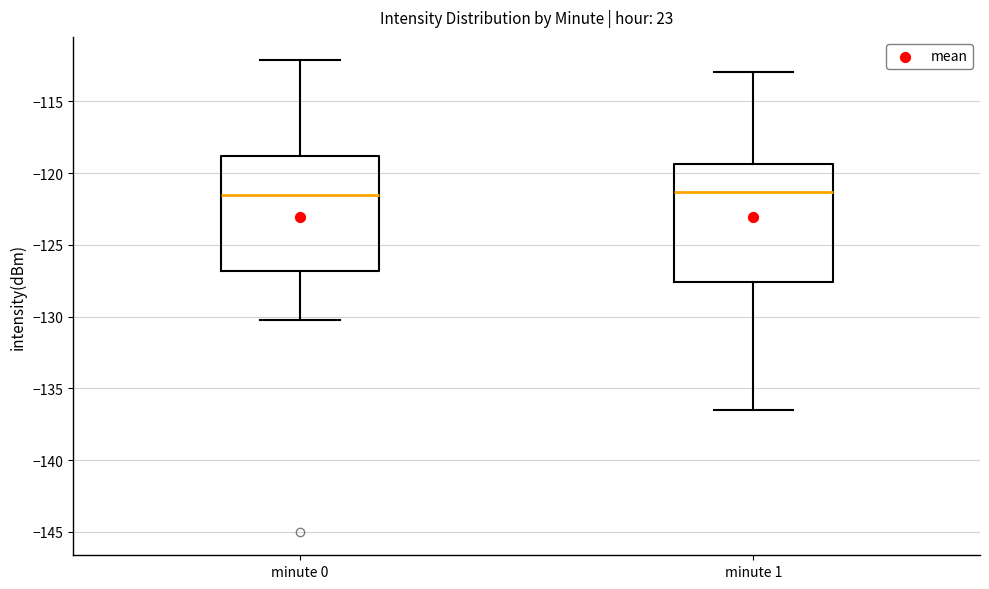

Reading left to right, read every box against the y-axis: the position of its median line, the range the box covers, and the ends of its whiskers. The values are not printed on the chart, so give them approximately, as read against the axis.

minute 0: median -121.5, box -127.0 to -119.0, whiskers -130.0 to -112.0
minute 1: median -121.5, box -127.5 to -119.5, whiskers -136.5 to -113.0